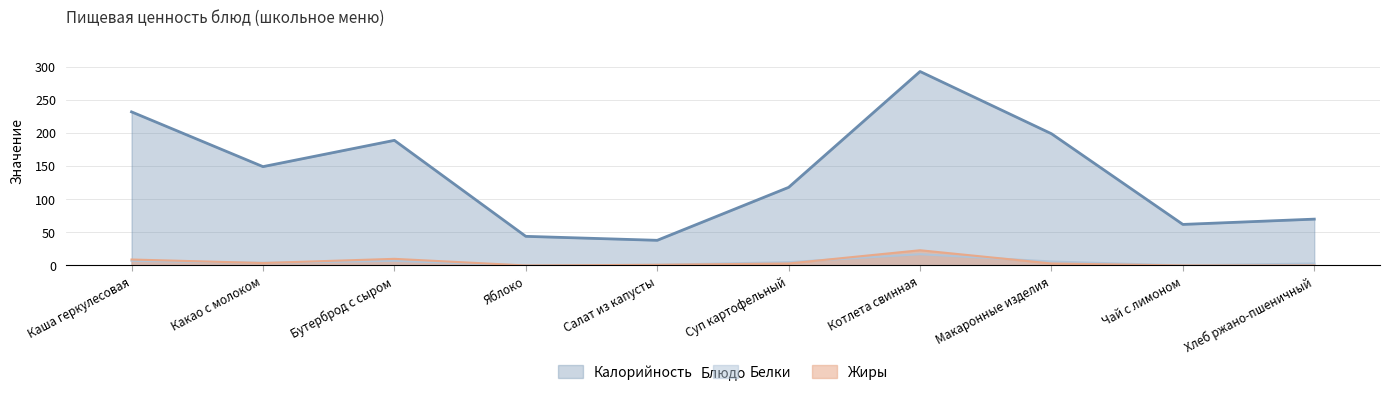

Is it true that Калорийность equals 31.5 at Какао с молоком?

False